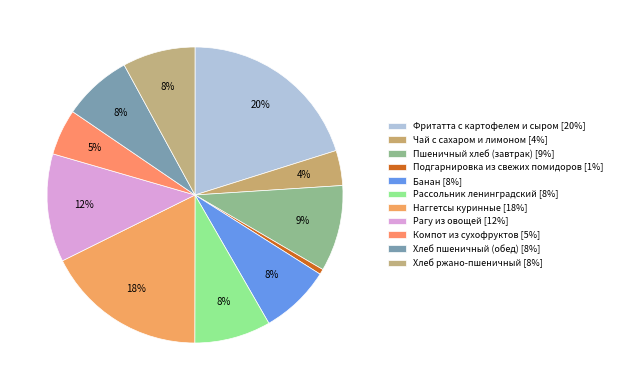

Does Фритатта с картофелем и сыром represent more than half of the total?

No